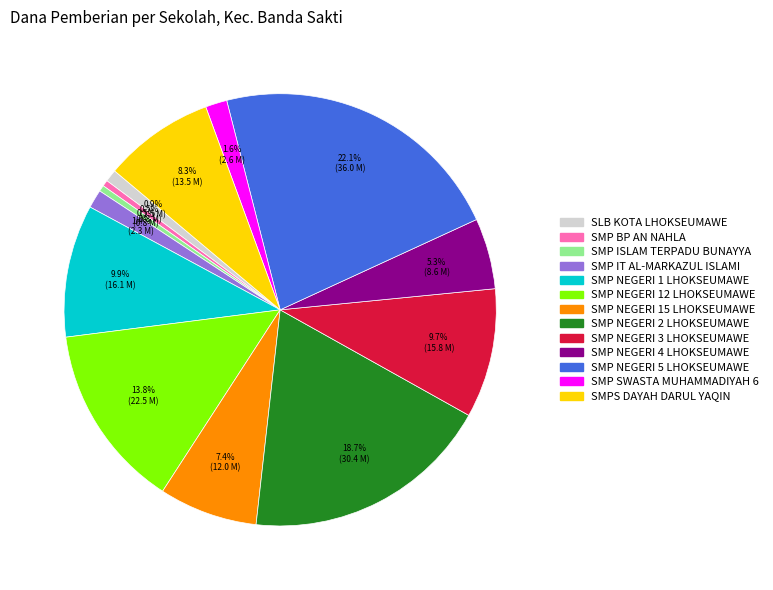

To the nearest percent, what is the difference between the largest and smallest slice percentages?

22%